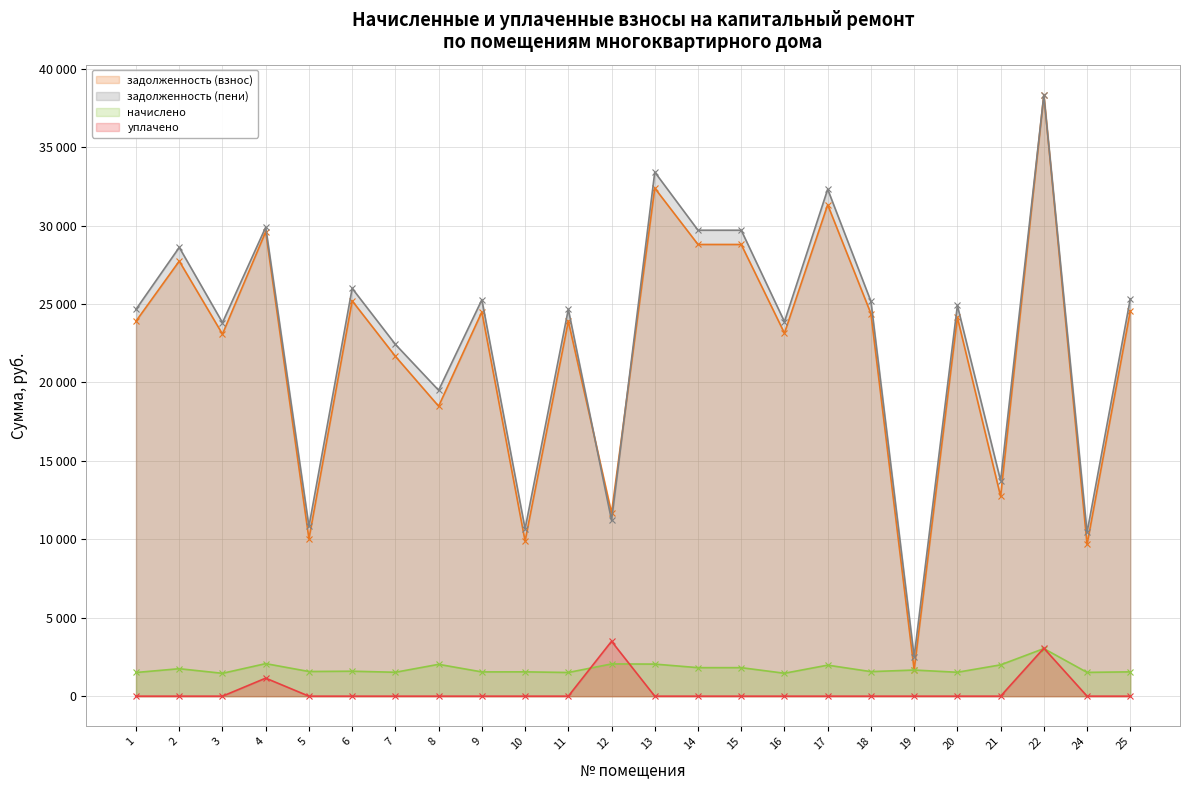

Which series has the largest range (max minus min)?

задолженность (взнос)